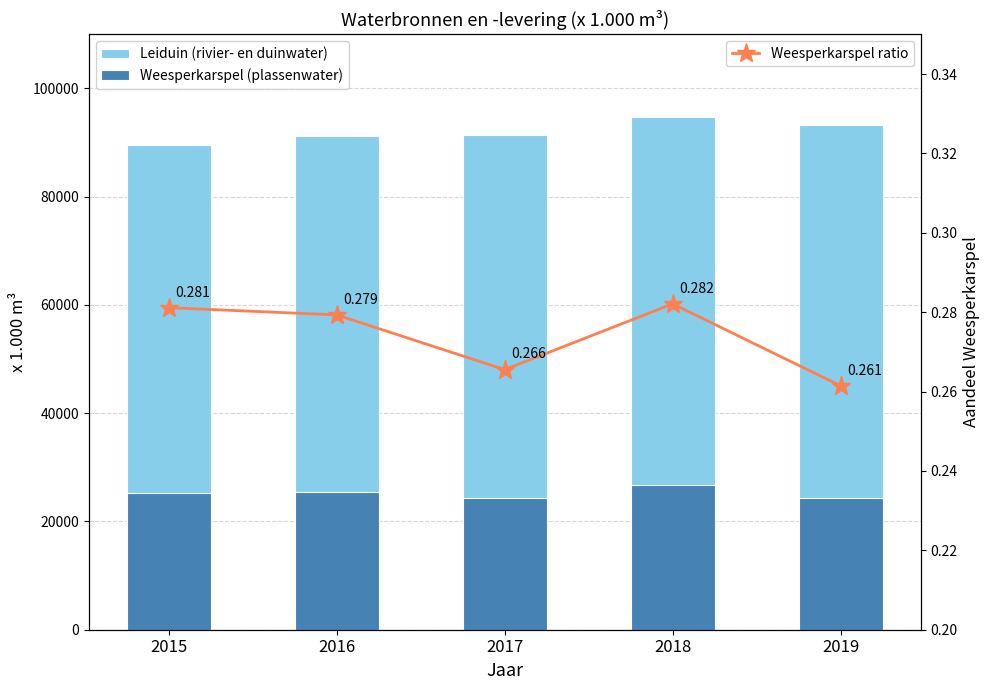

Reading left to right, list all the values displayed in this chart.

Leiduin (rivier- en duinwater): 2015=89587.0	2016=91140.0	2017=91435.0	2018=94783.0	2019=93327.0
Weesperkarspel (plassenwater): 2015=25186.0	2016=25457.0	2017=24279.0	2018=26738.0	2019=24398.0
Weesperkarspel ratio: 2015=0.3	2016=0.3	2017=0.3	2018=0.3	2019=0.3